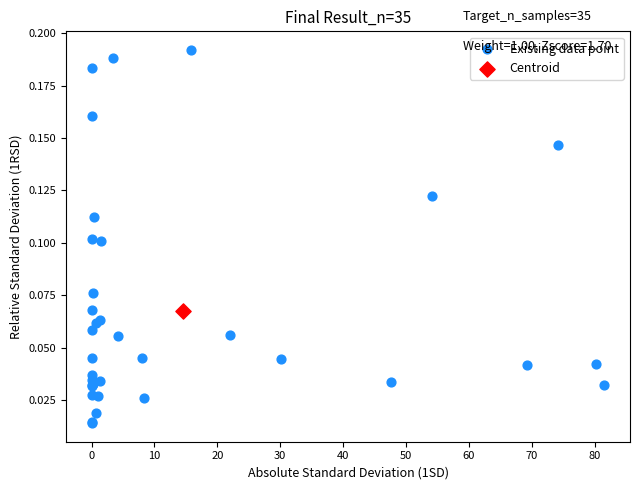

What are all the series names shown in the legend?

Existing data point, Centroid